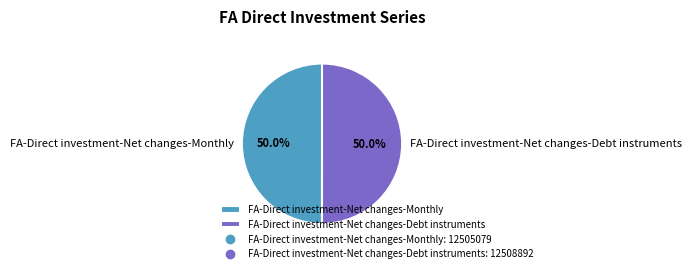

Is the sum of FA-Direct investment-Net changes-Monthly and FA-Direct investment-Net changes-Debt instruments greater than half?

Yes